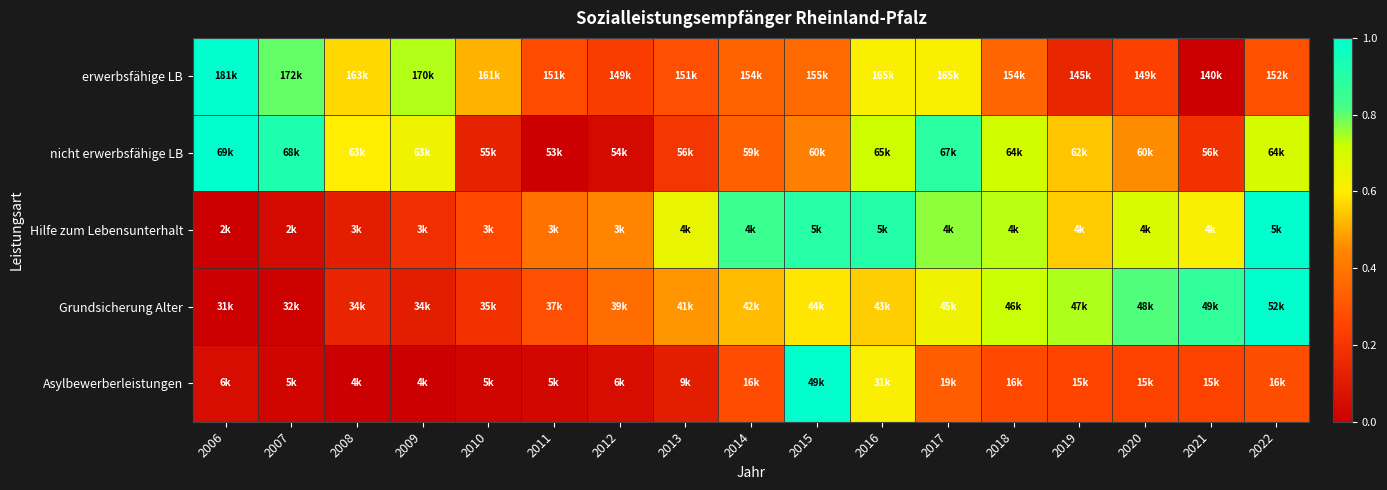

Reading right to left, what are all the values shown in this chart?

erwerbsfähige LB: 2022=0.3	2021=0.0	2020=0.2	2019=0.1	2018=0.4	2017=0.6	2016=0.6	2015=0.4	2014=0.3	2013=0.3	2012=0.2	2011=0.3	2010=0.5	2009=0.7	2008=0.6	2007=0.8	2006=1.0
nicht erwerbsfähige LB: 2022=0.7	2021=0.2	2020=0.5	2019=0.5	2018=0.7	2017=0.9	2016=0.7	2015=0.4	2014=0.3	2013=0.2	2012=0.0	2011=0.0	2010=0.1	2009=0.6	2008=0.6	2007=0.9	2006=1.0
Hilfe zum Lebensunterhalt: 2022=1.0	2021=0.6	2020=0.7	2019=0.5	2018=0.7	2017=0.8	2016=0.9	2015=0.9	2014=0.8	2013=0.7	2012=0.4	2011=0.4	2010=0.3	2009=0.2	2008=0.1	2007=0.0	2006=0.0
Grundsicherung Alter: 2022=1.0	2021=0.9	2020=0.8	2019=0.7	2018=0.7	2017=0.6	2016=0.6	2015=0.6	2014=0.5	2013=0.5	2012=0.4	2011=0.3	2010=0.2	2009=0.1	2008=0.1	2007=0.0	2006=0.0
Asylbewerberleistungen: 2022=0.3	2021=0.2	2020=0.2	2019=0.3	2018=0.3	2017=0.3	2016=0.6	2015=1.0	2014=0.3	2013=0.1	2012=0.1	2011=0.0	2010=0.0	2009=0.0	2008=0.0	2007=0.0	2006=0.1